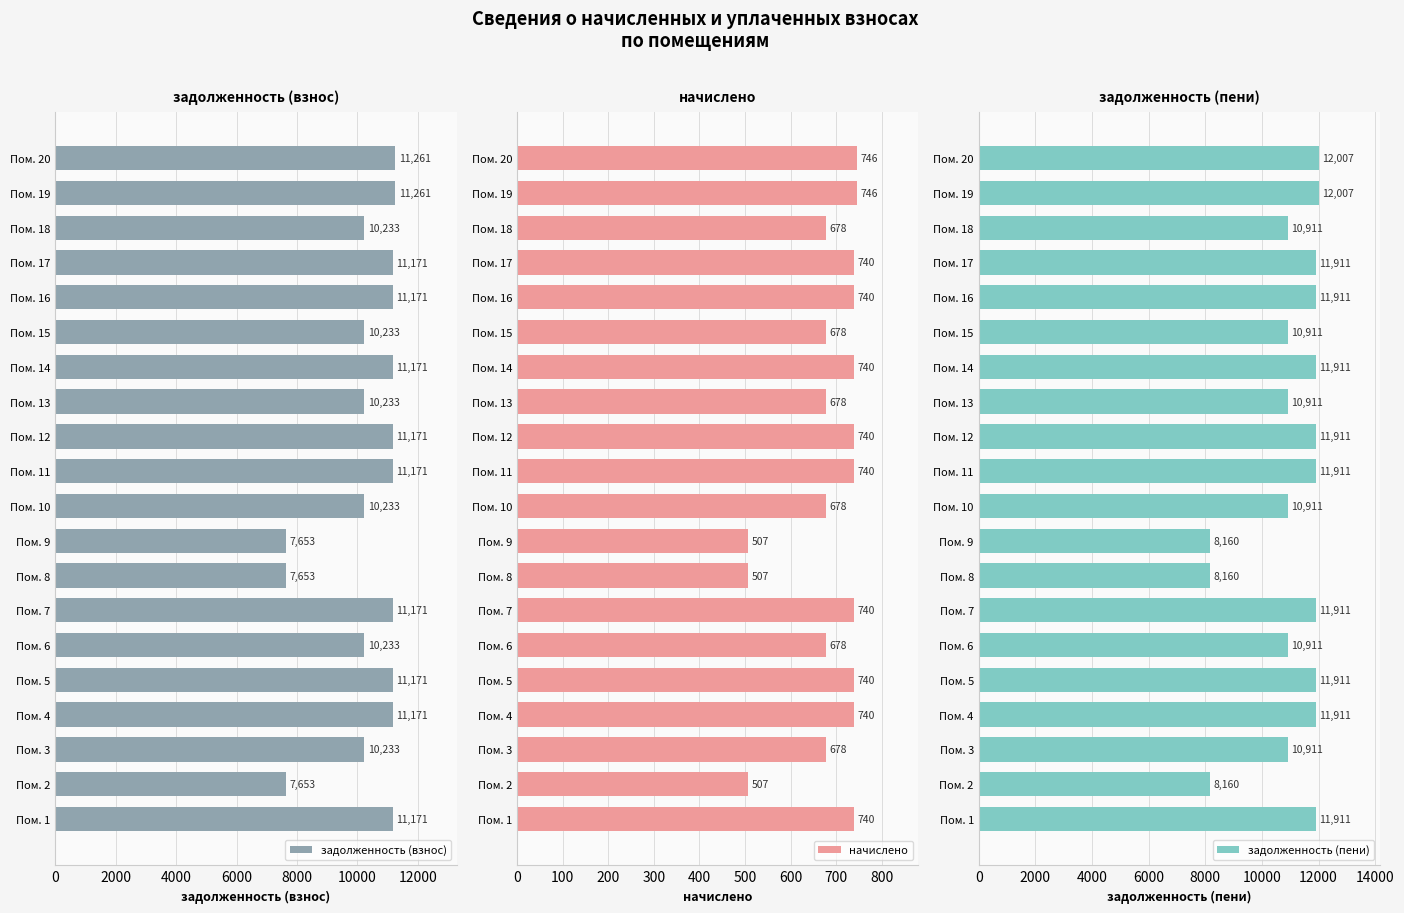

Count the number of categories in the chart.

20